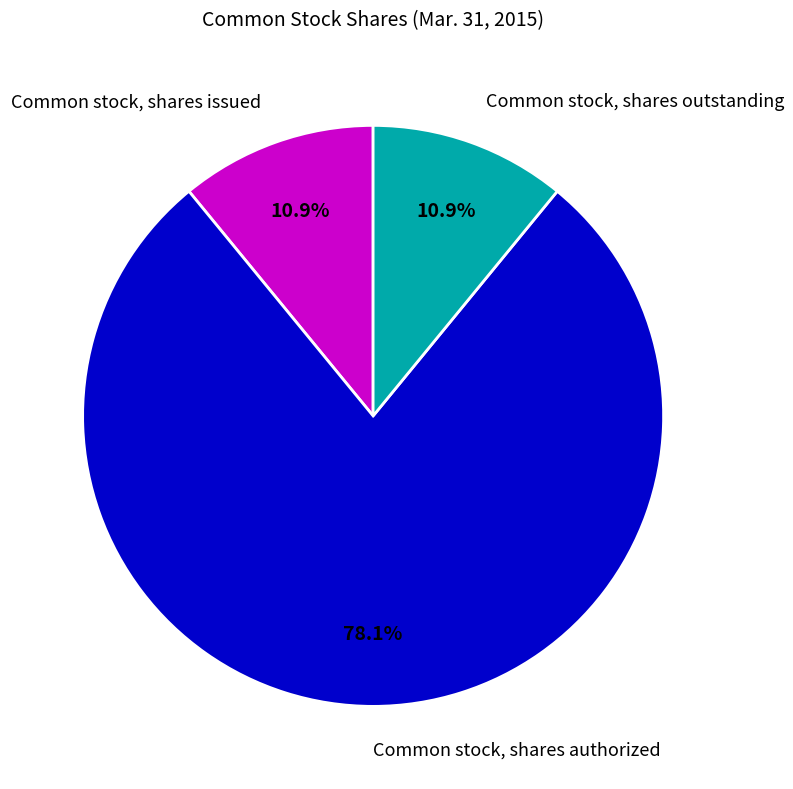

Combined, do Common stock, shares issued and Common stock, shares outstanding account for over 50%?

No